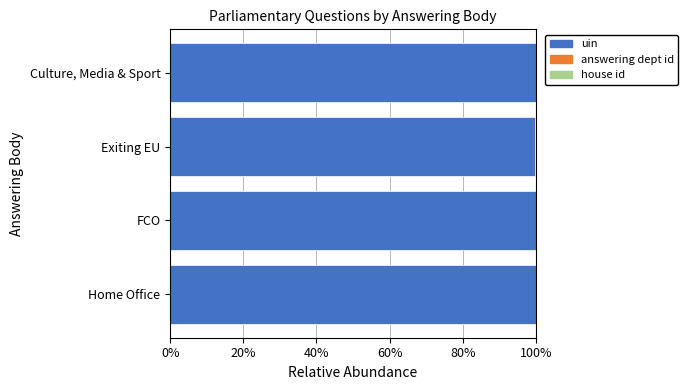

The uin series shows 130.7 at Culture, Media & Sport. True or false?

False